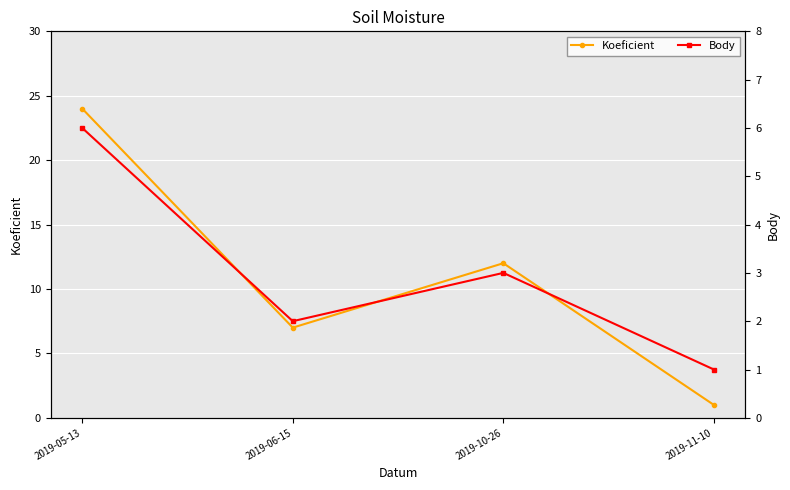

Where is the first local maximum for Koeficient?

2019-10-26